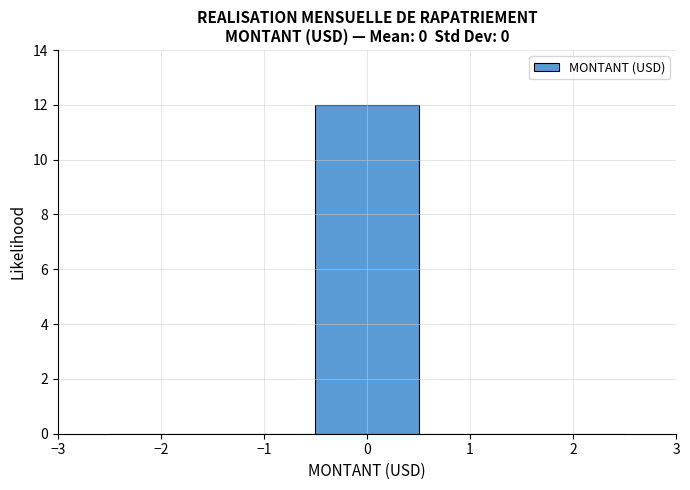

Reading left to right, transcribe this chart: for each bar, give the range it covers on the x-axis and its height. The values are not printed on the chart, so give them approximately, as read against the axis.

-2.5 to -1.5: 0
-1.5 to -0.5: 0
-0.5 to 0.5: 12
0.5 to 1.5: 0
1.5 to 2.5: 0